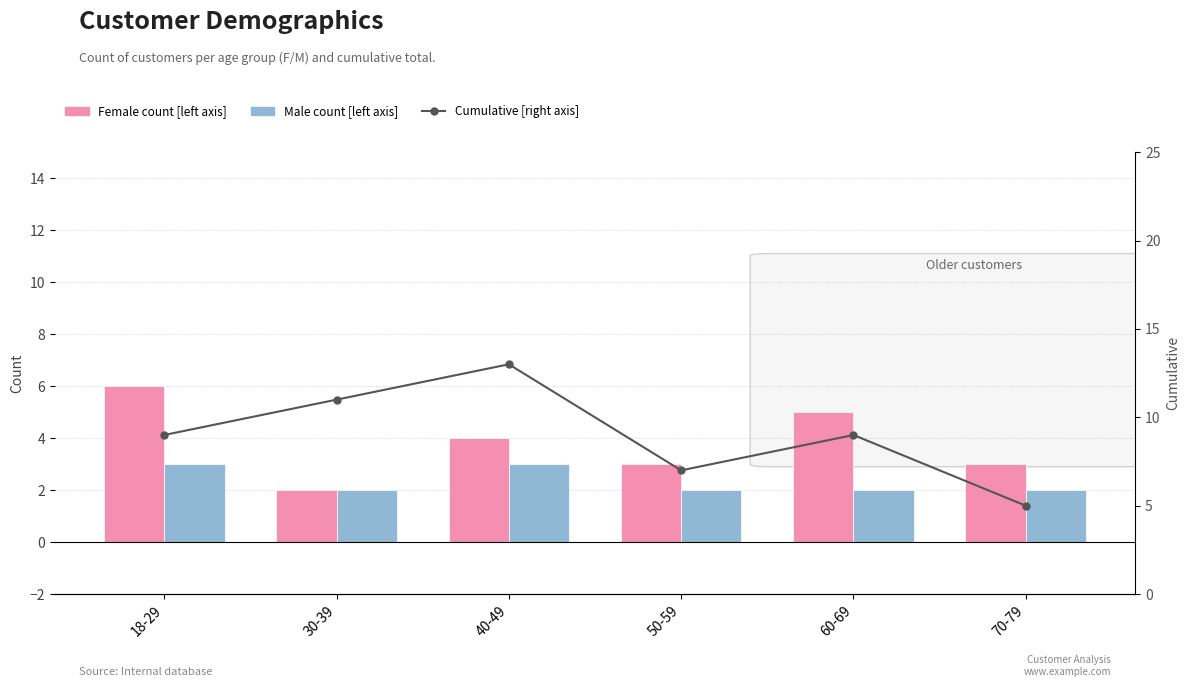

Is the value of Cumulative [right axis] at 40-49 greater than the value of Female count [left axis] at 50-59?

Yes